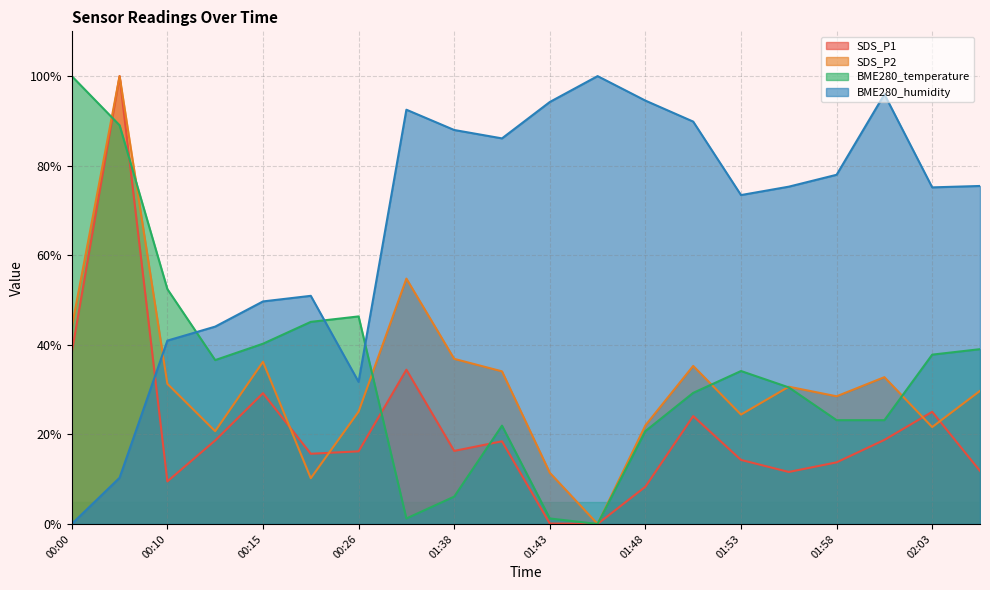

What is the value of the BME280_temperature point at the 10th from the left?

22.0